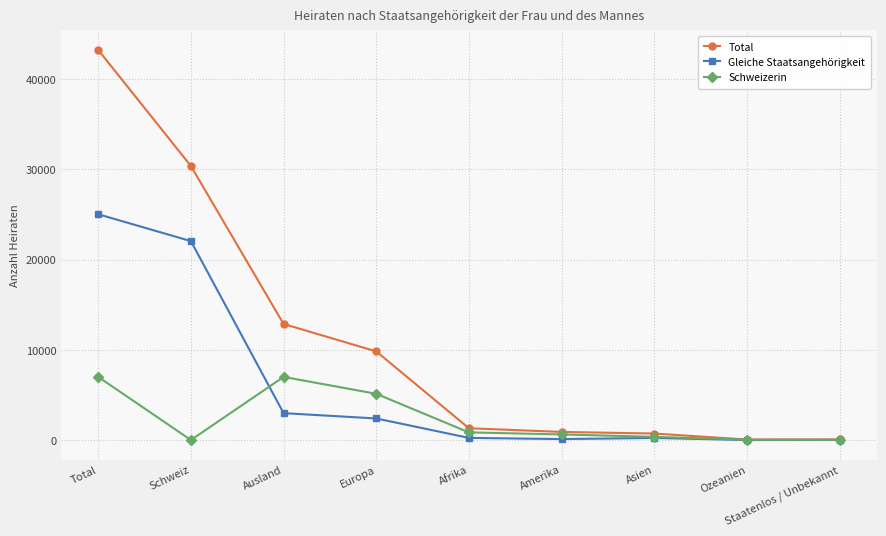

What is the label of the 4th point from the left?

Europa